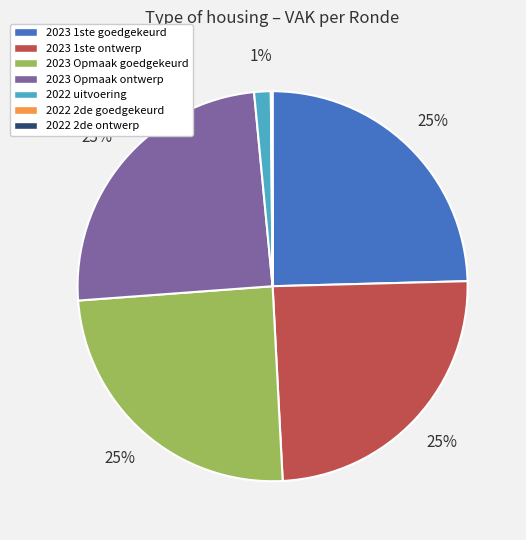

To the nearest percent, what is the difference between the largest and smallest slice percentages?

25%